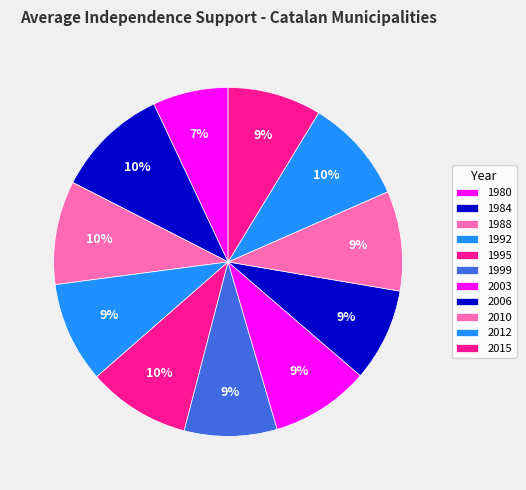

How many segments does this pie chart have?

11